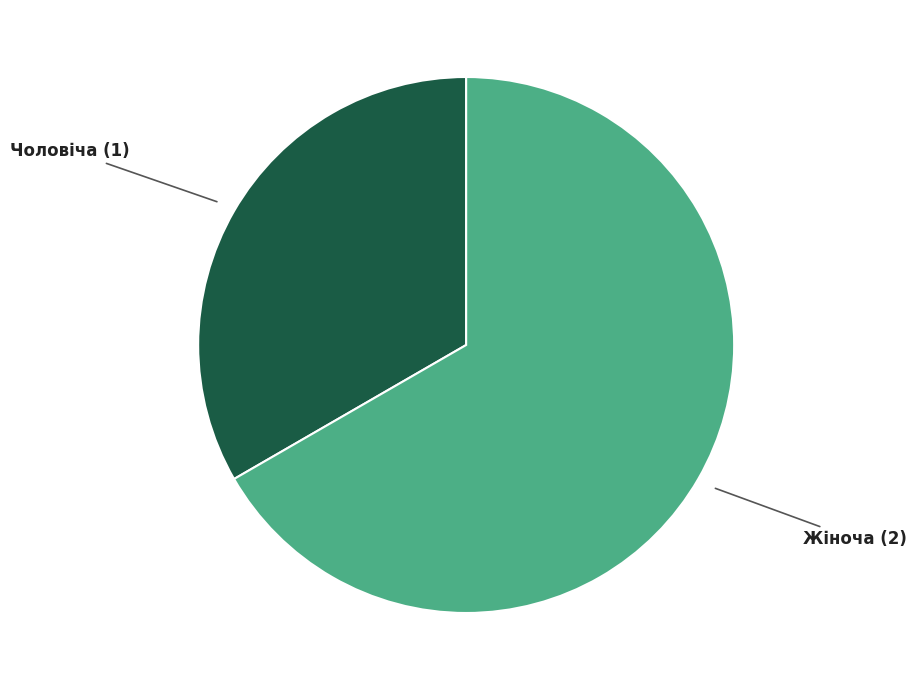

Does any single category account for the majority?

Yes